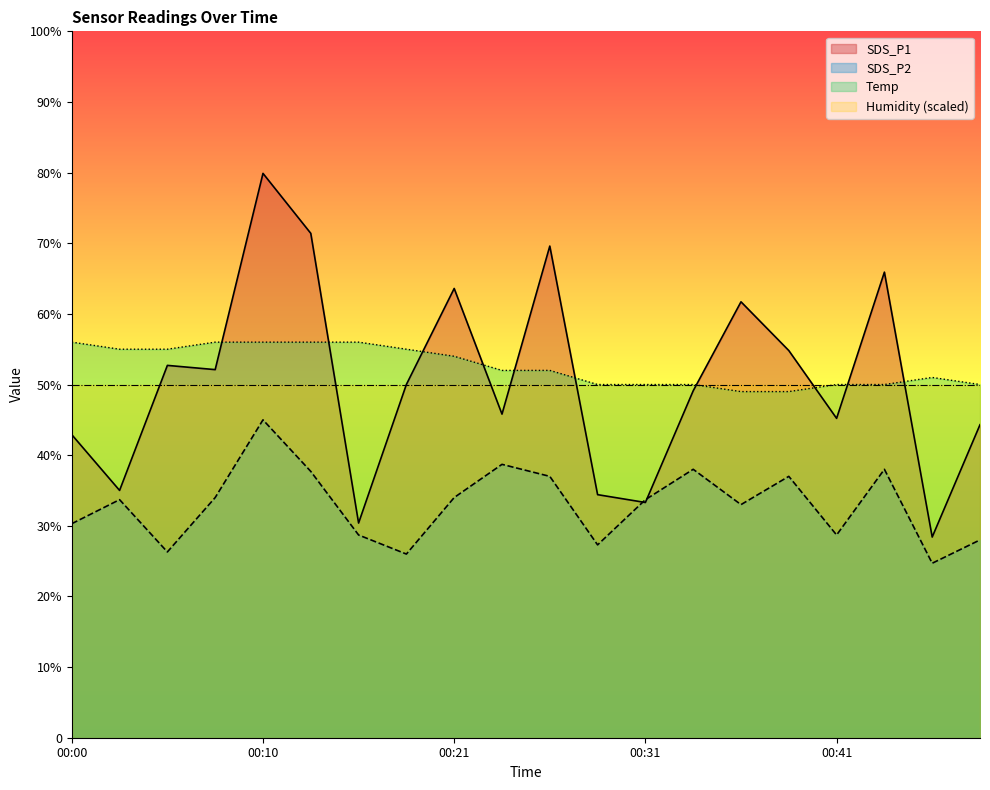

At which category does the chart reach its peak across all series?

00:10